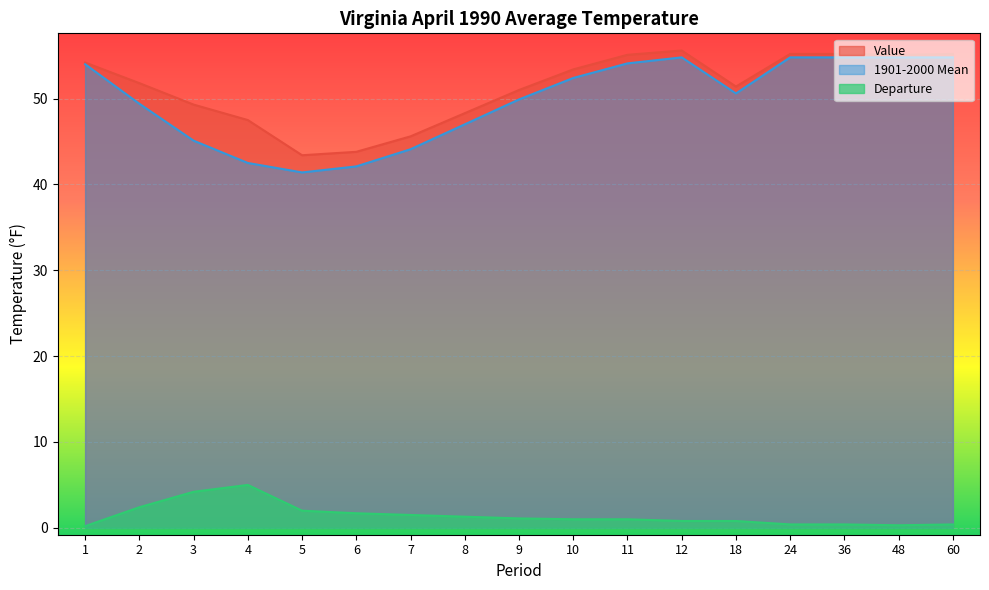

How many lines are shown in the chart?

3